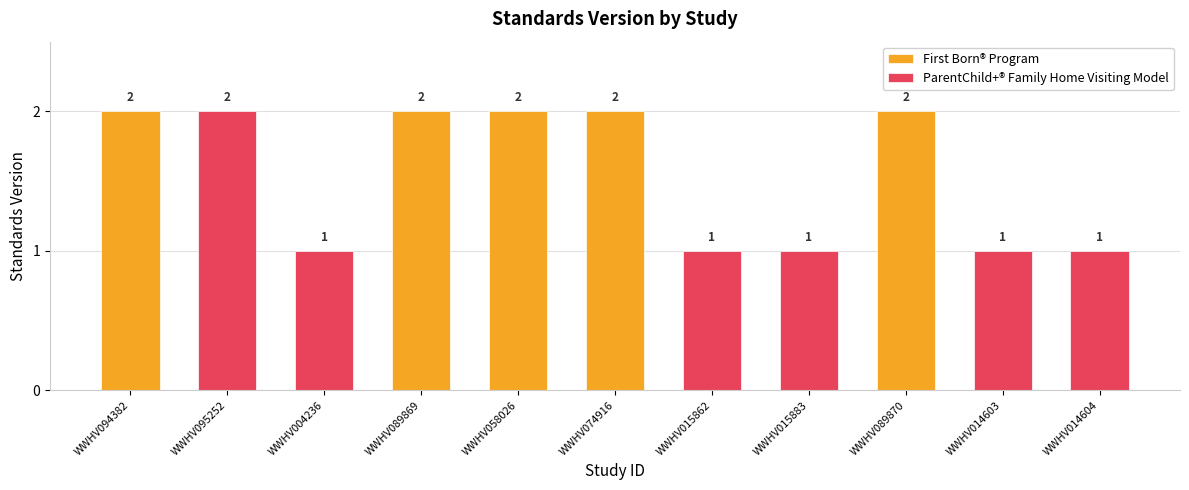

How many categories are shown in the chart?

11